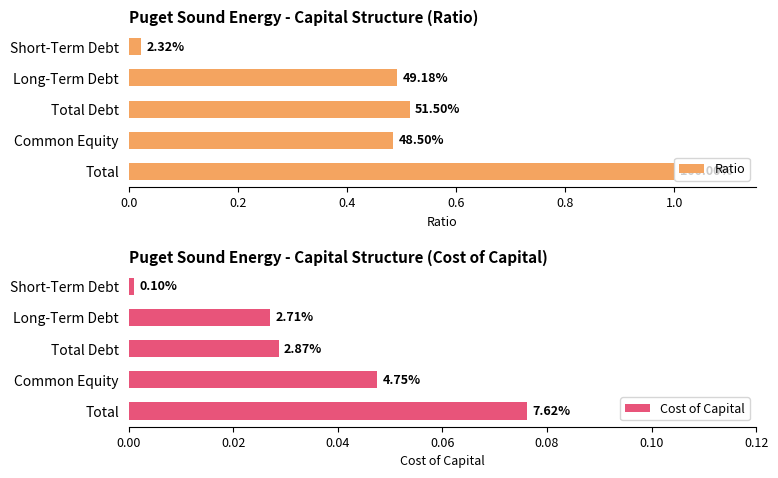

Are the bars horizontal?

Yes